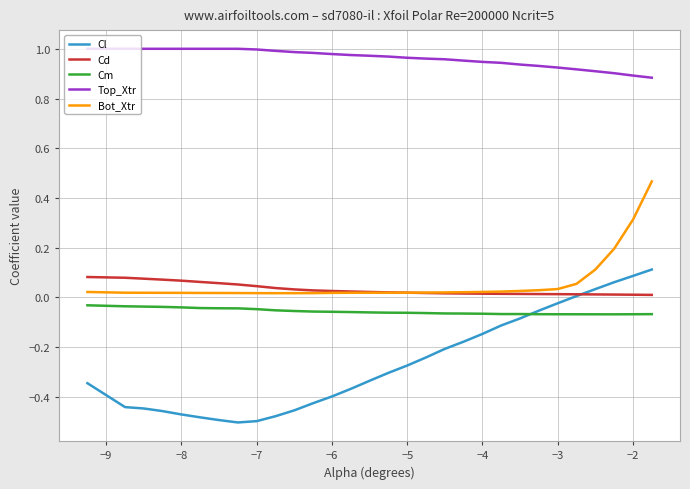

True or false: Bot_Xtr and Cl intersect in this chart.

False